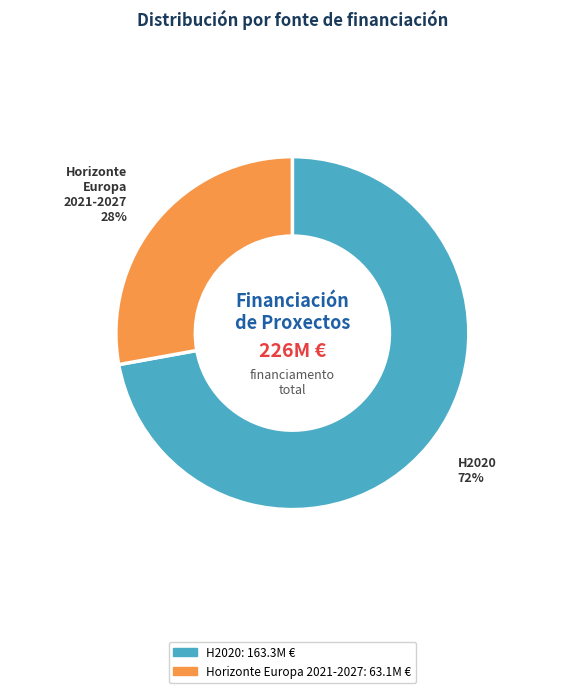

Is there any slice that represents more than half of the pie?

Yes